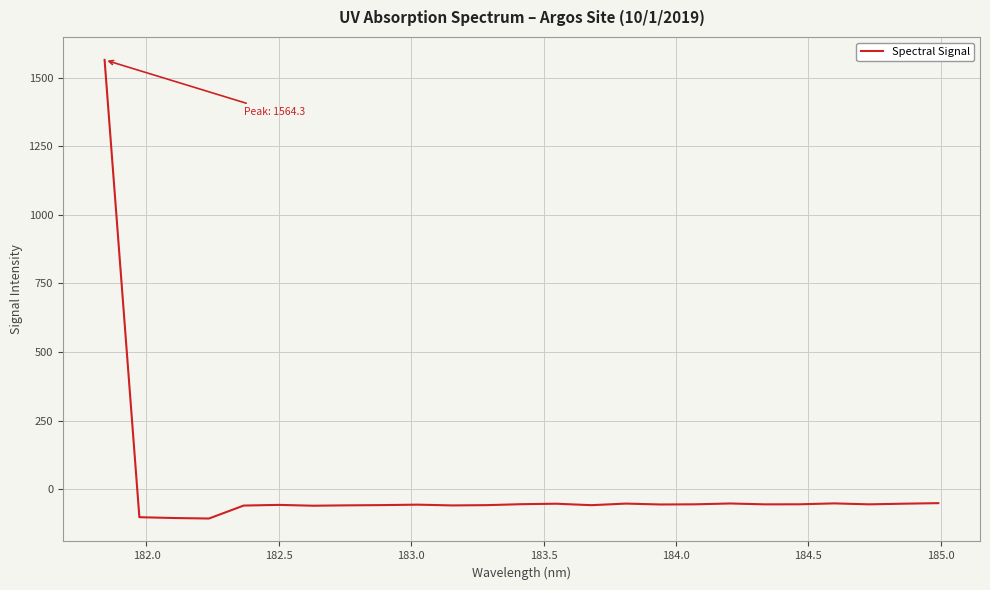

What is the smallest value displayed?

-105.9